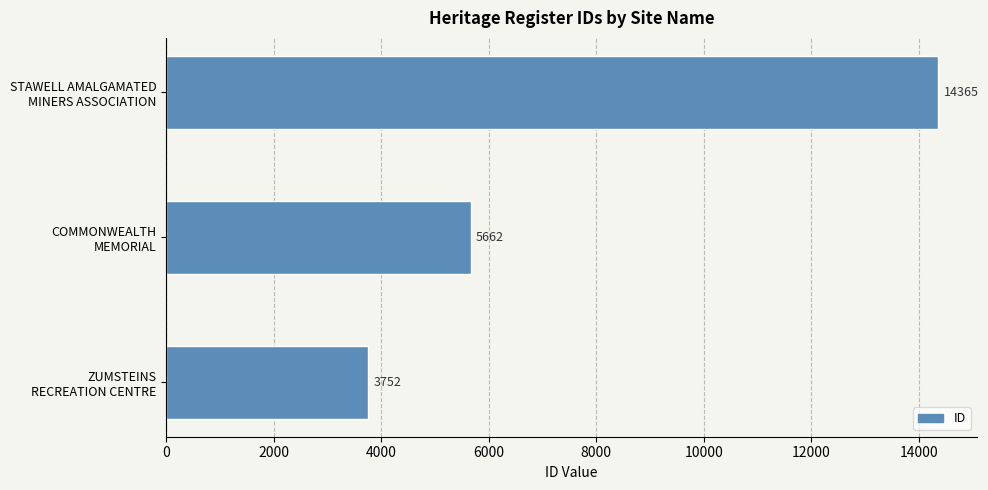

Does the chart contain stacked bars?

No